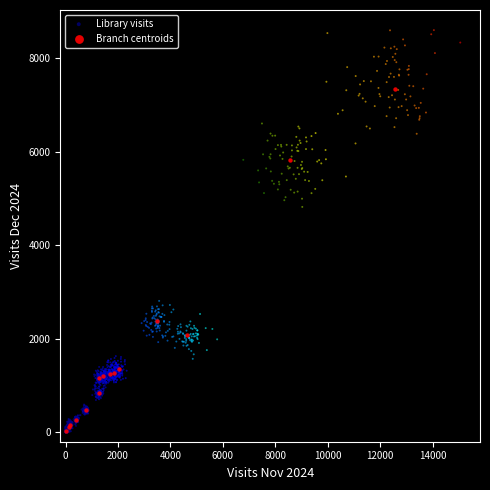

Which series has the largest Y range (max minus min)?

Library visits